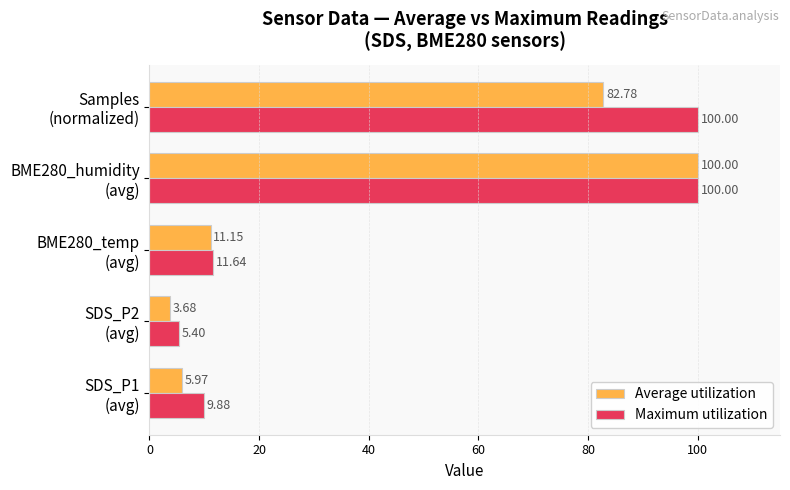

Where is Maximum utilization nearest to the value 52?

BME280_temp
(avg)